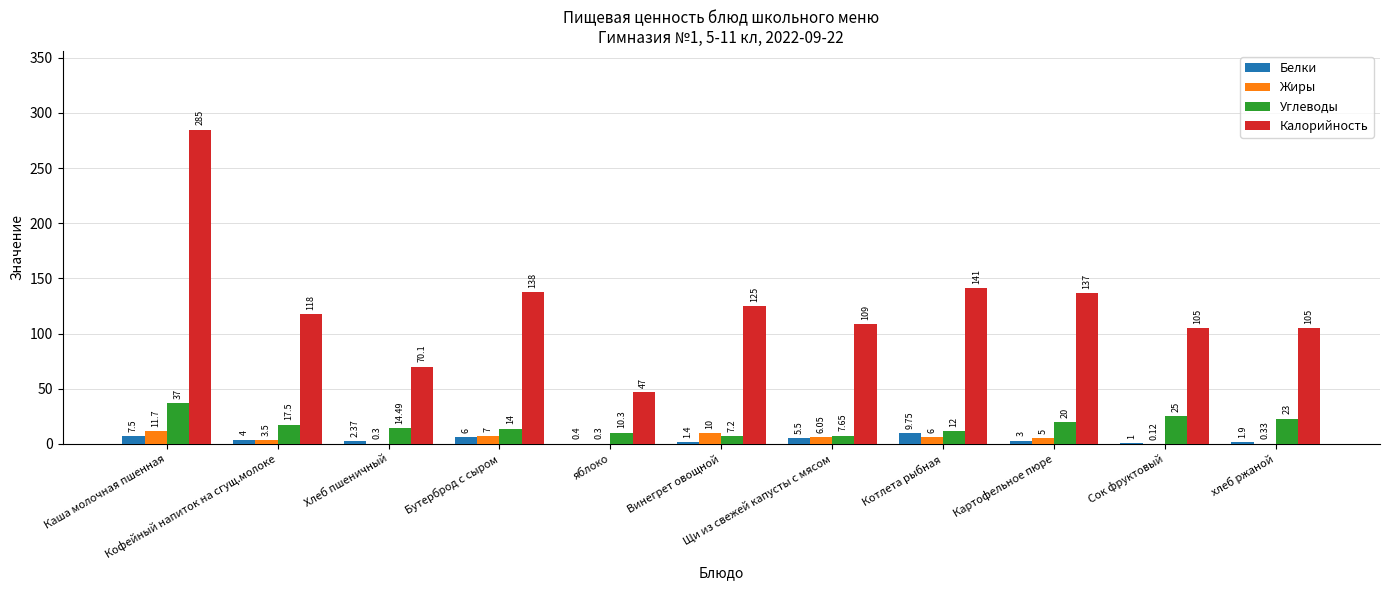

Which series has the largest range (max minus min)?

Калорийность